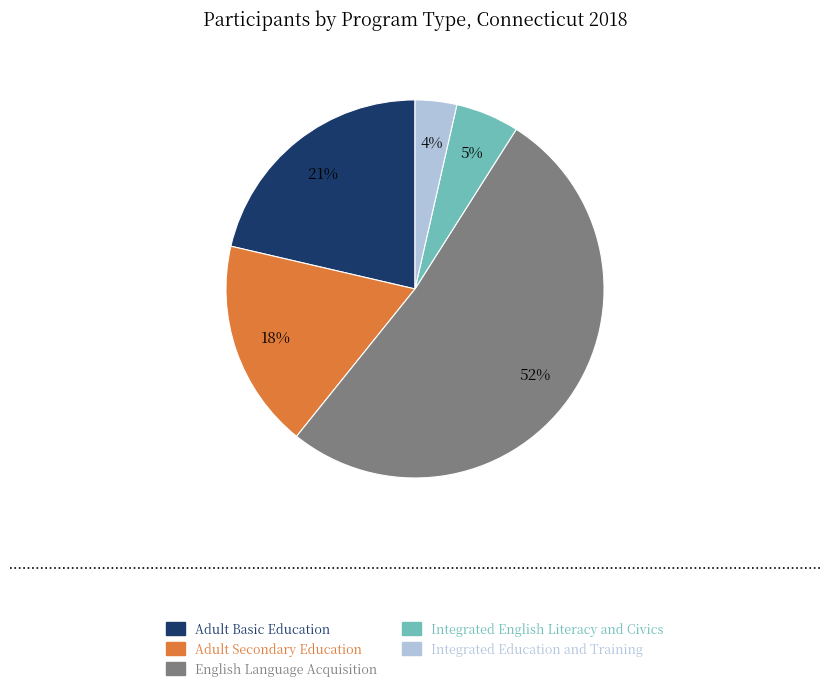

The Adult Secondary Education slice represents 18% of the pie. True or false?

True